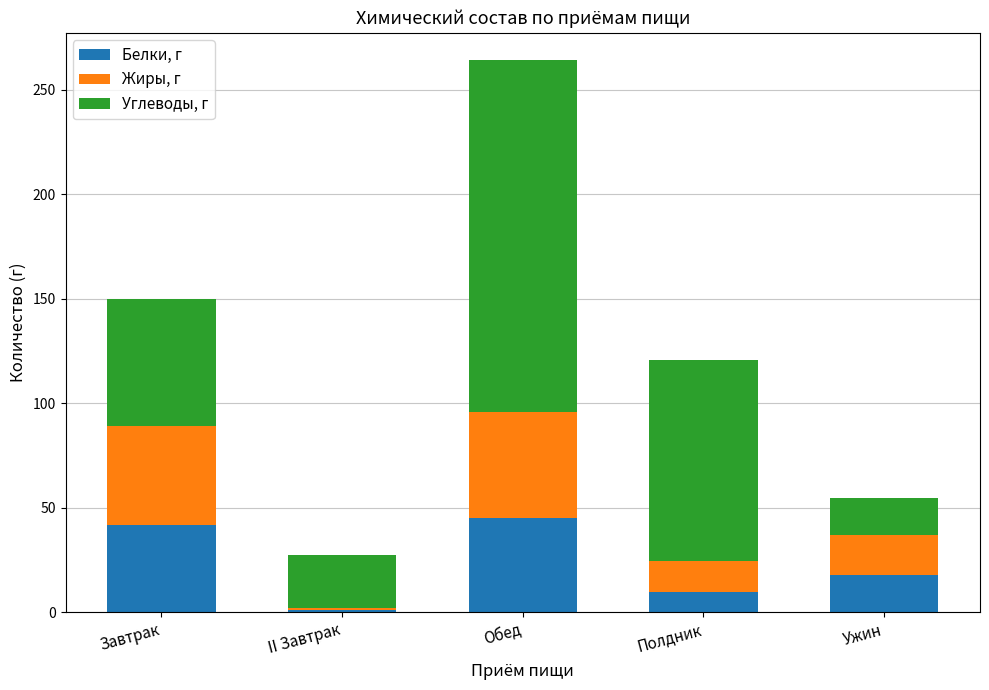

What value does the Белки, г series have at Полдник?

9.7